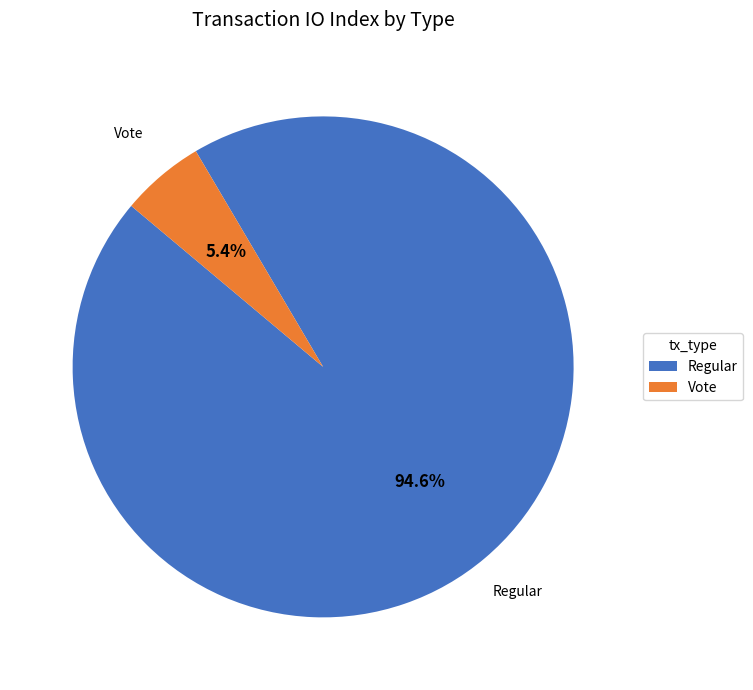

Rank the categories by value from highest to lowest.

Regular, Vote